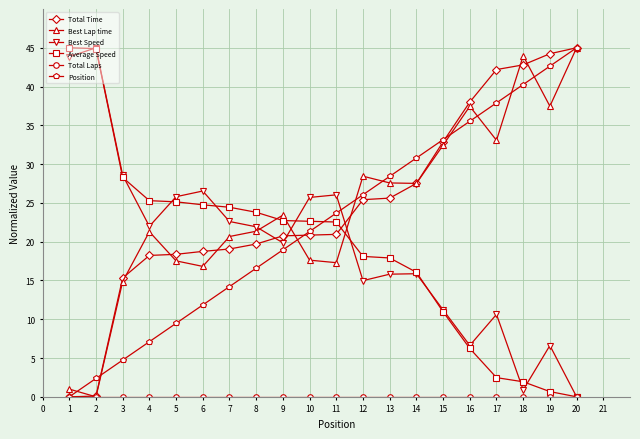

True or false: Position has more than 0 points higher than both neighbors.

False